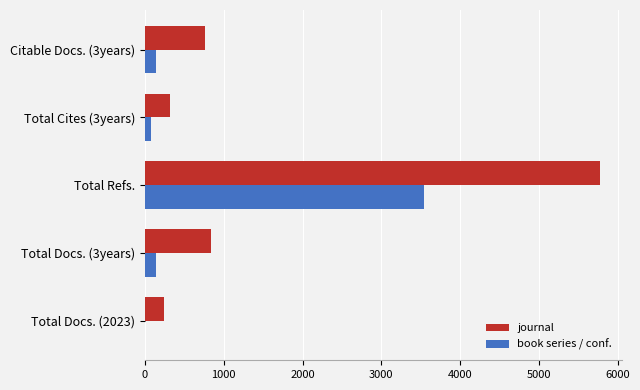

Is it true that journal equals 5767 at Total Refs.?

True